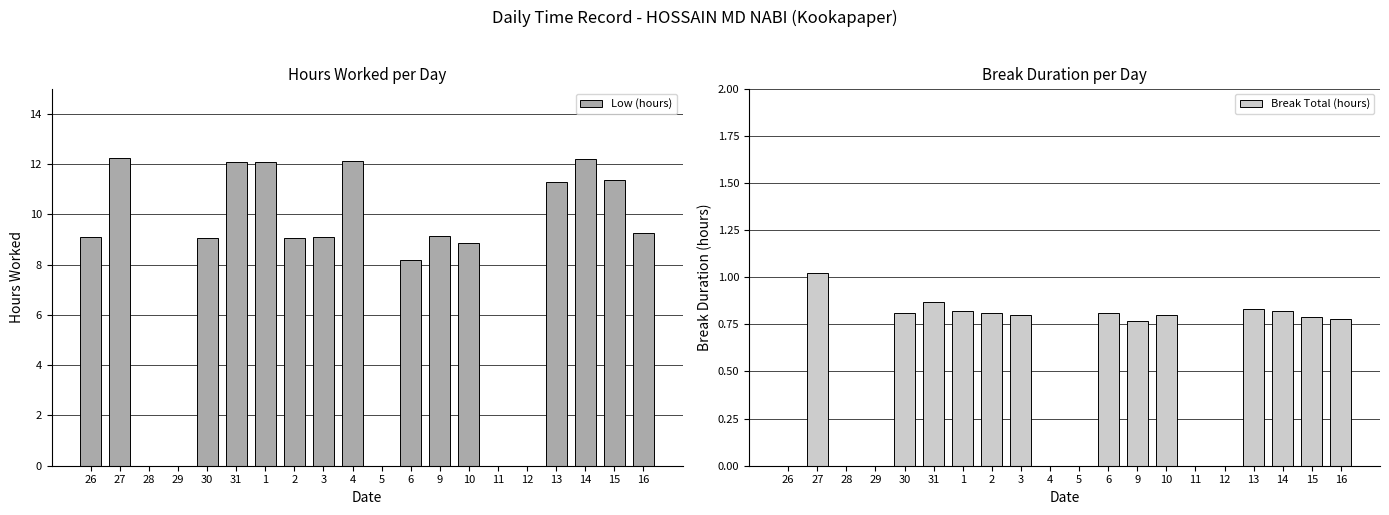

How many distinct data groups are displayed?

2